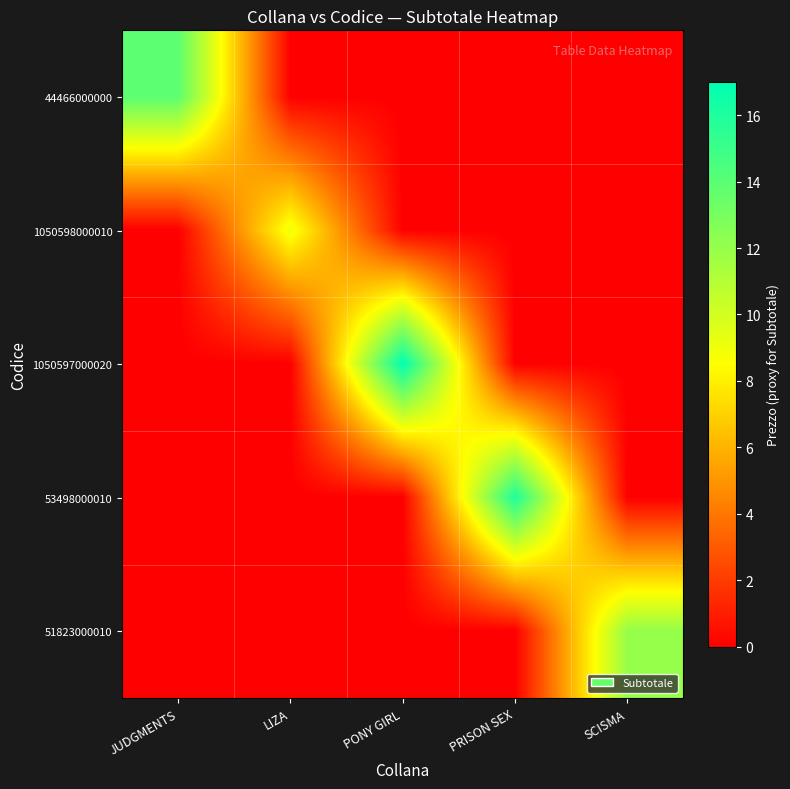

How many data points does each series have?

5